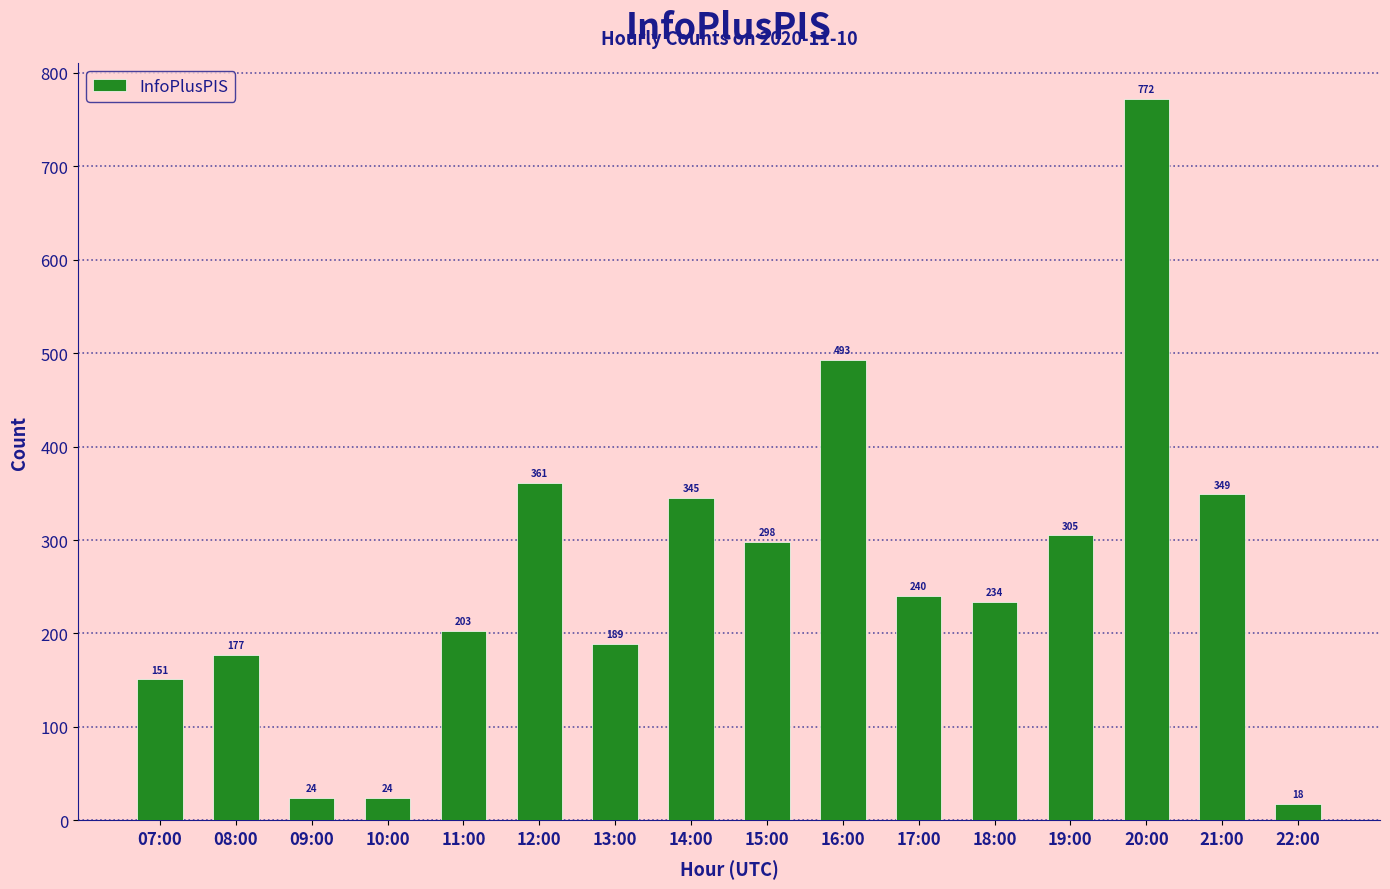

What is the label of the 10th bar from the left?

16:00